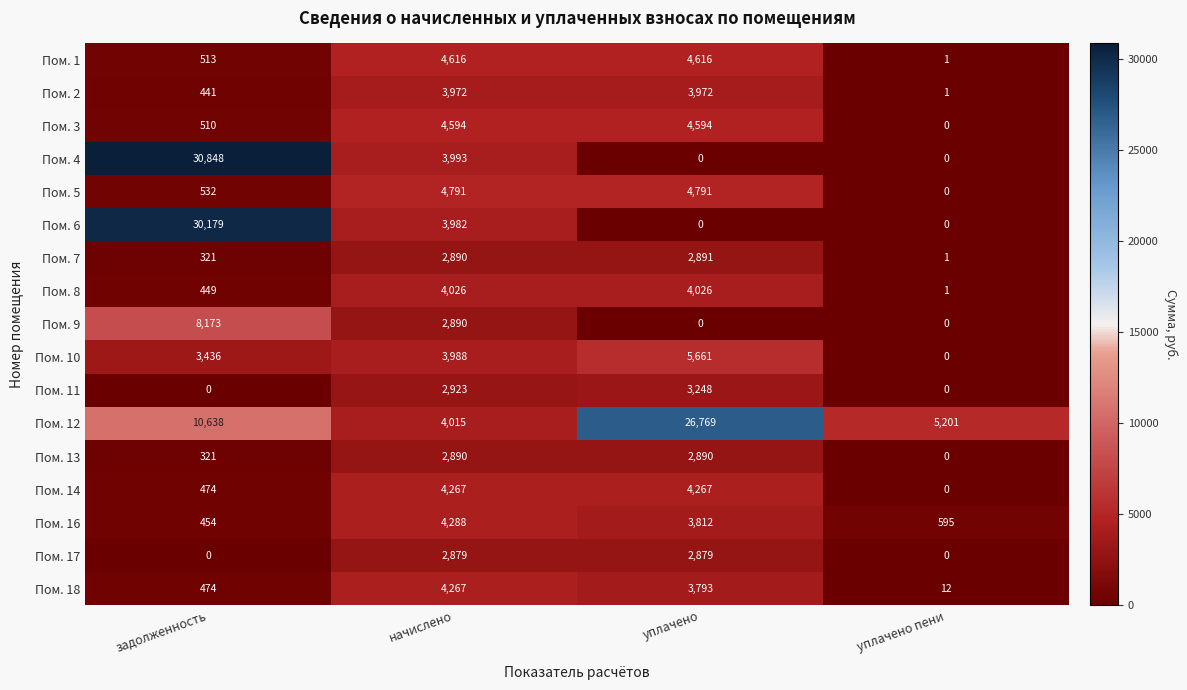

What is the sum of all Пом. 11 values?

6171